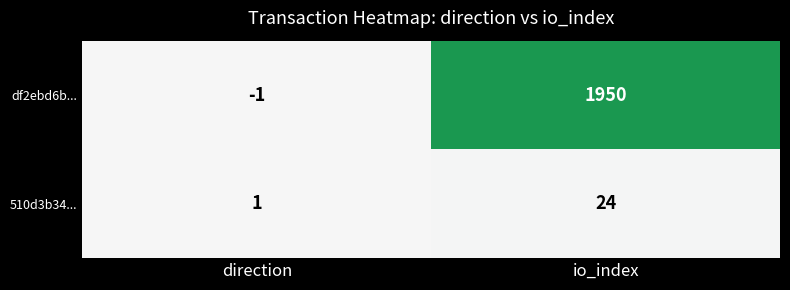

What is the difference between the highest and lowest values at io_index?

1926